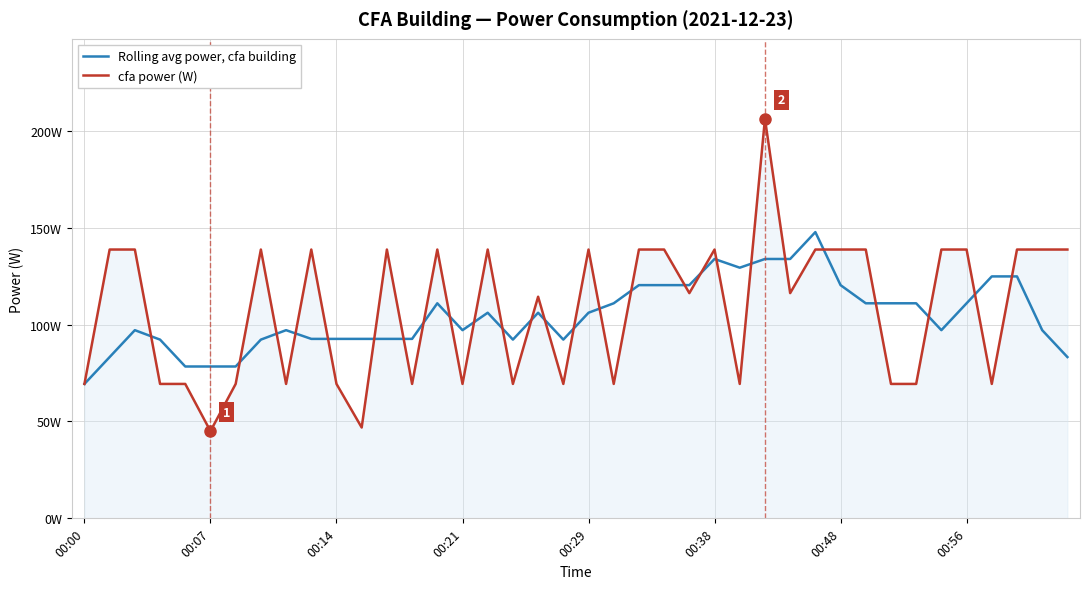

Is this an area chart (filled region under the line)?

Yes